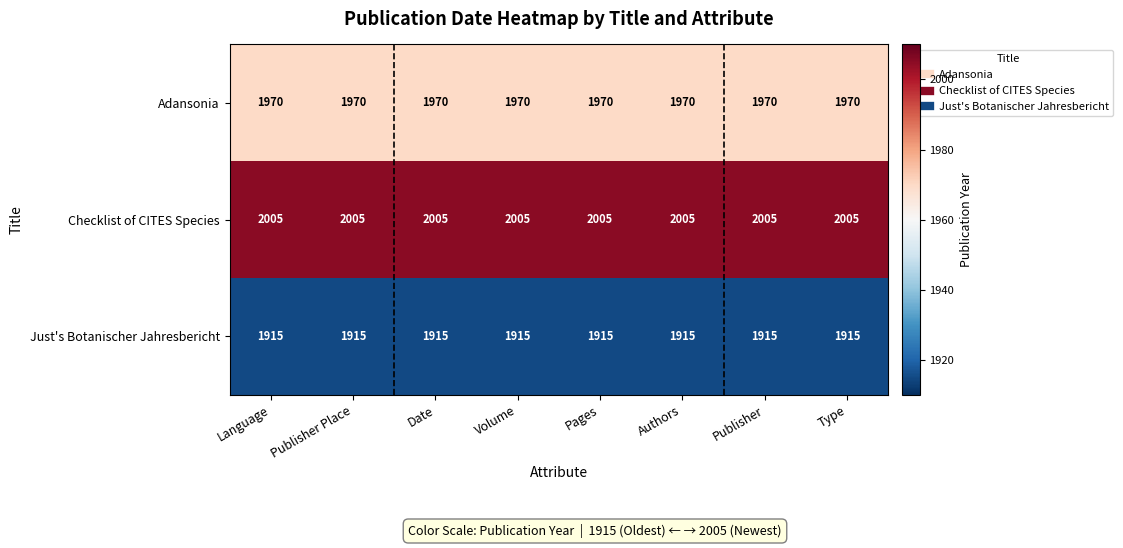

Count the number of categories in the chart.

8